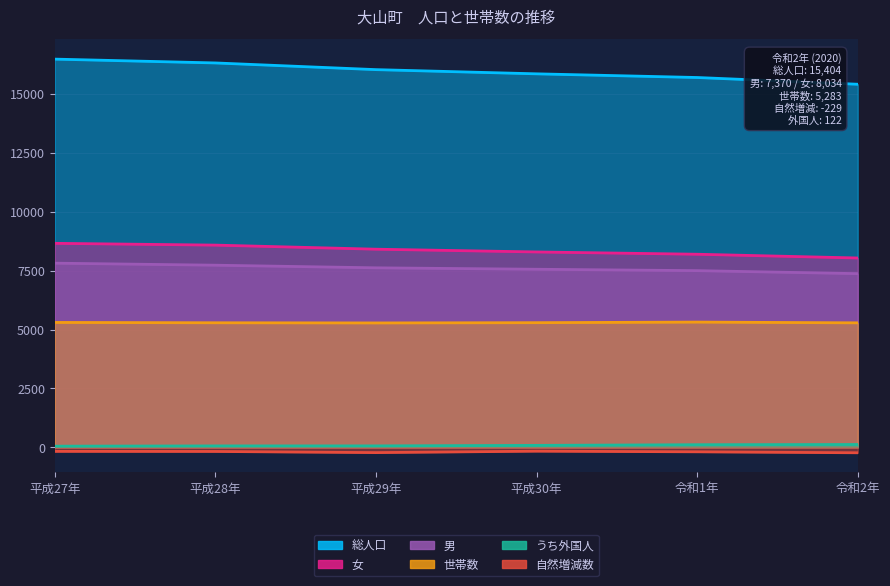

What is the label of the 3rd point from the right?

平成30年